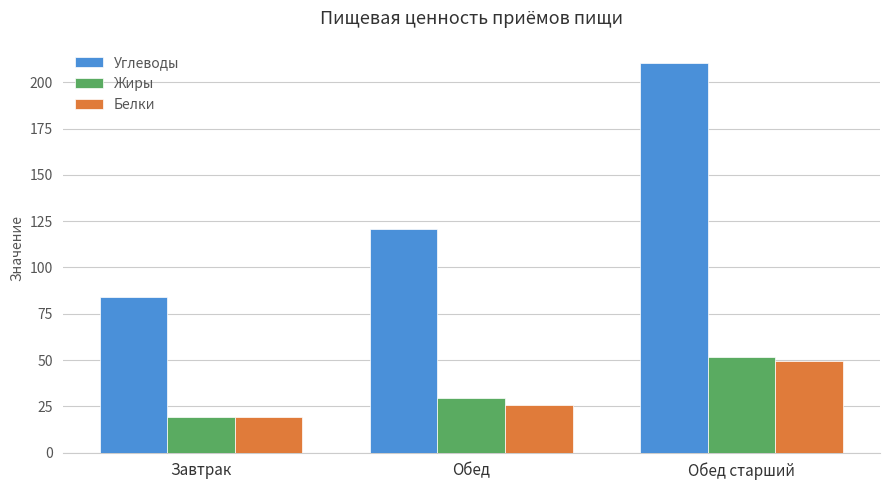

Reading left to right, what are all the values shown in this chart?

Углеводы: Завтрак=84.0	Обед=120.5	Обед старший=210.5
Жиры: Завтрак=19.0	Обед=29.7	Обед старший=51.7
Белки: Завтрак=19.0	Обед=25.5	Обед старший=49.5